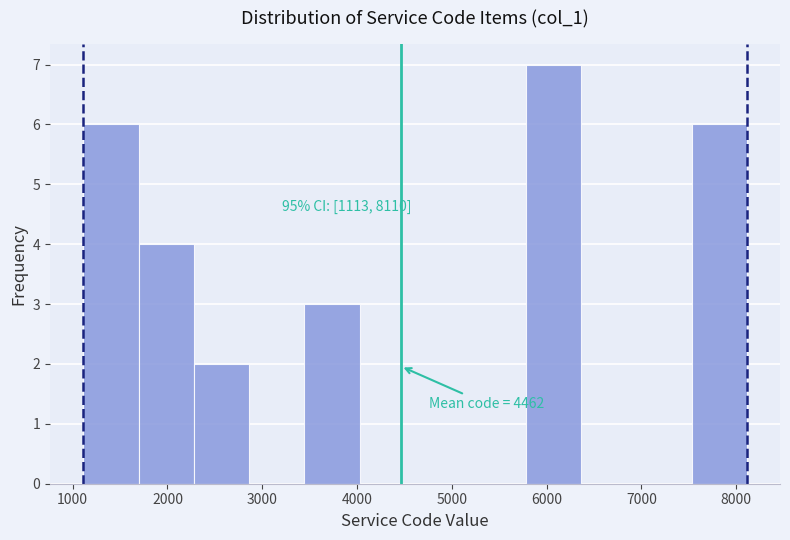

Which range on the x-axis has the tallest bar?

5800 to 6400